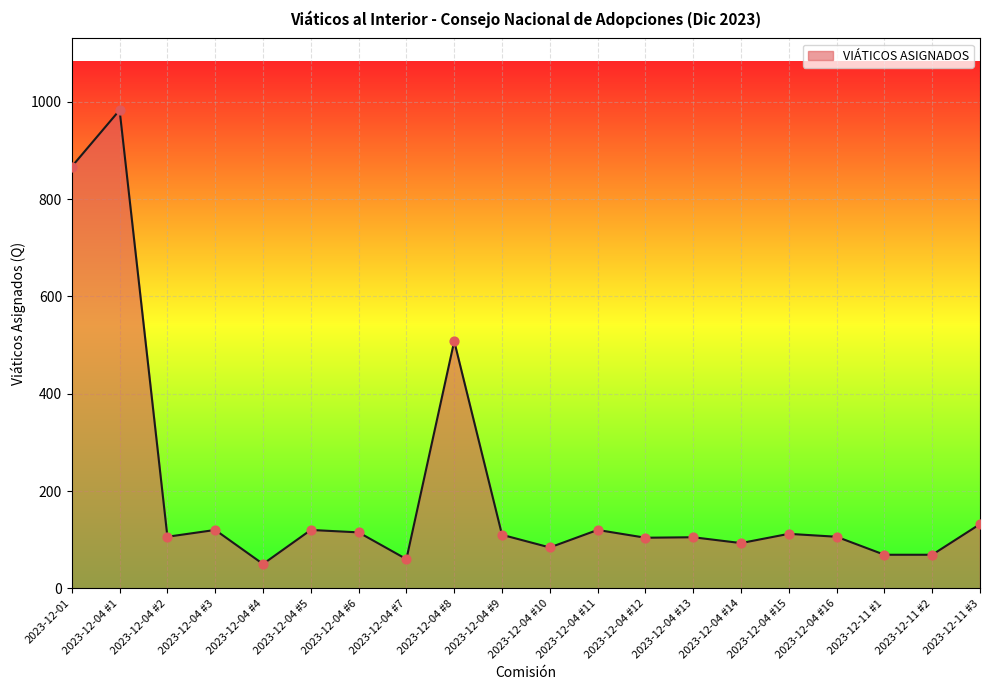

What is the change in value from 2023-12-04 #1 to 2023-12-11 #2?

-914